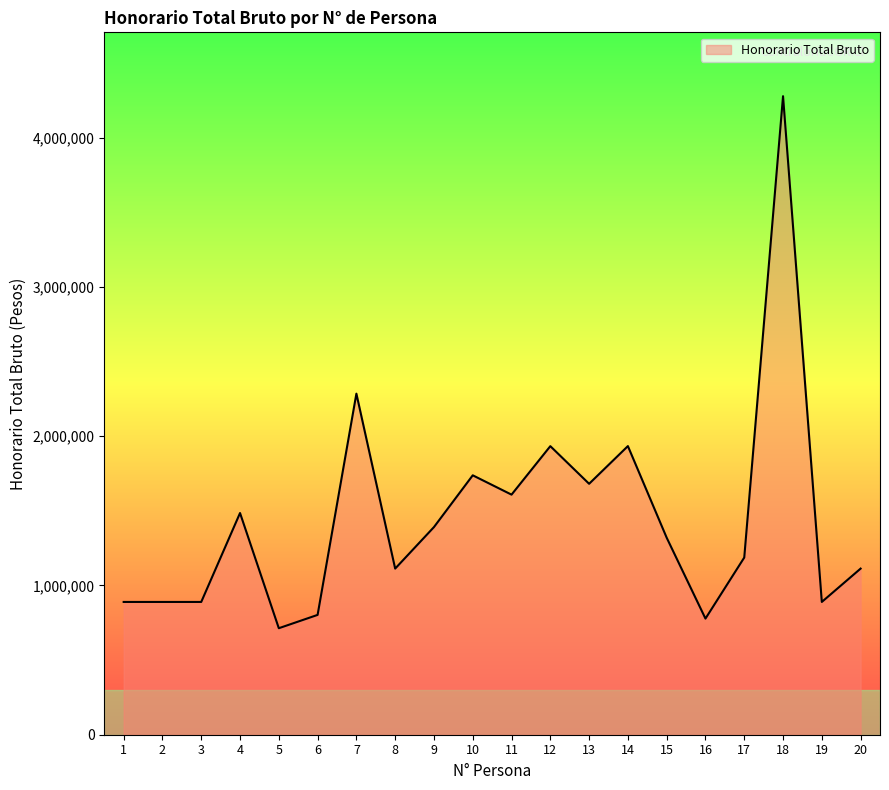

Where does the data first go above 1319600?

4